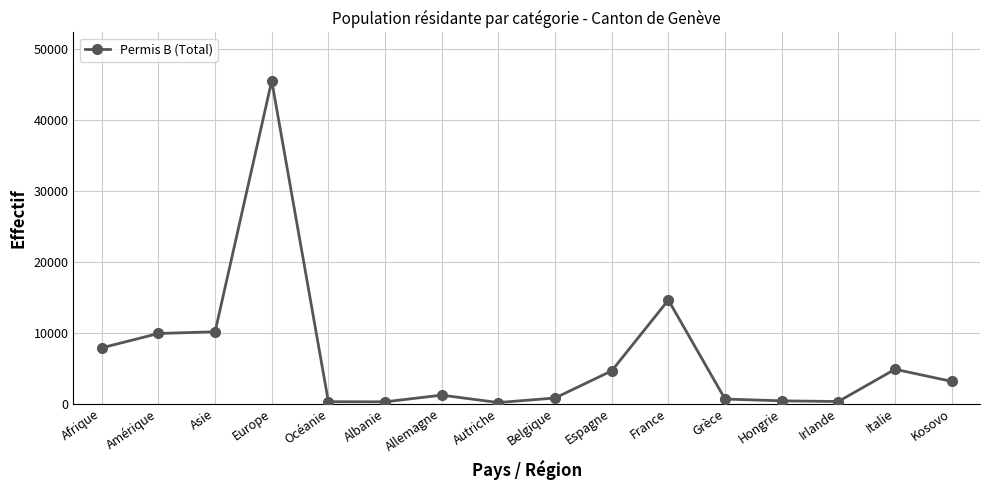

How many data points are less than 3127?

8